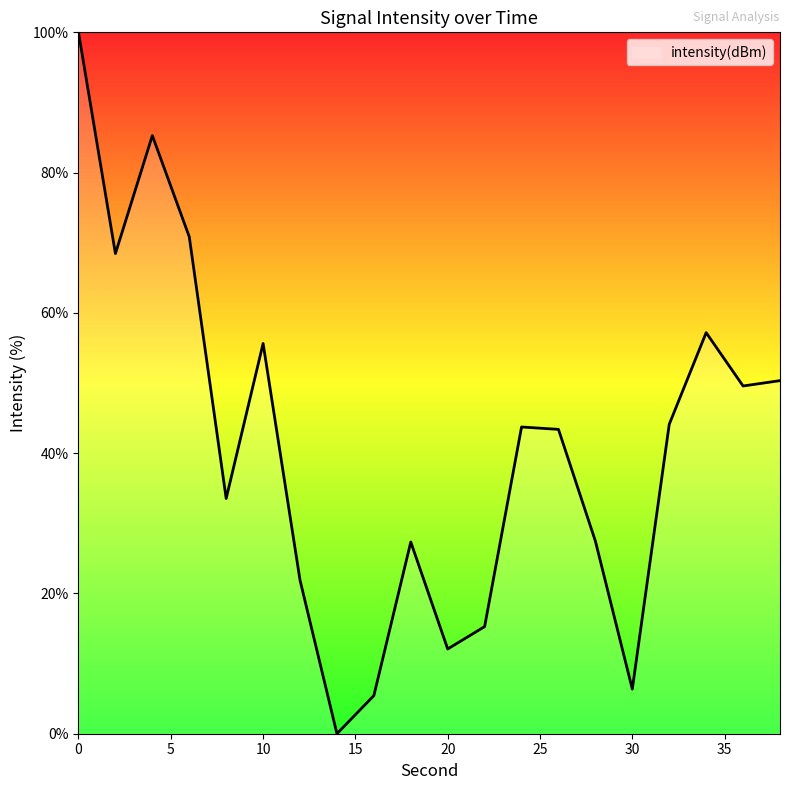

True or false: the data has more than 1 interior local peaks.

True